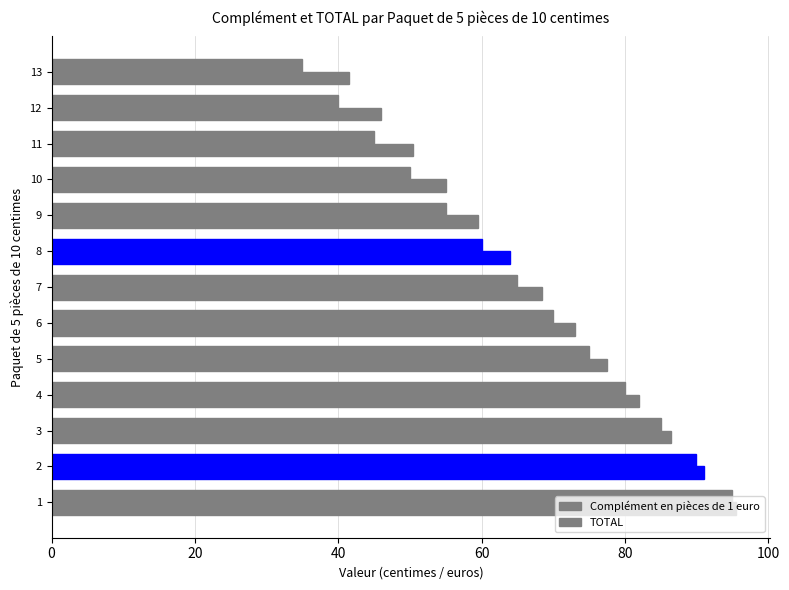

Rank the series by their average value, from highest to lowest.

TOTAL, Complément en pièces de 1 euro